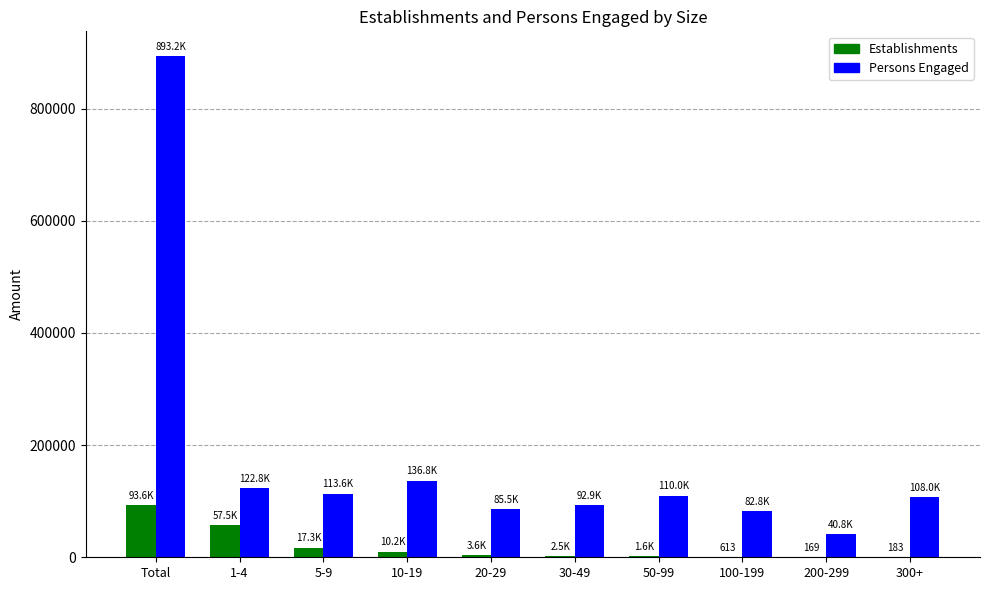

Where is Persons Engaged nearest to the value 466995?

10-19